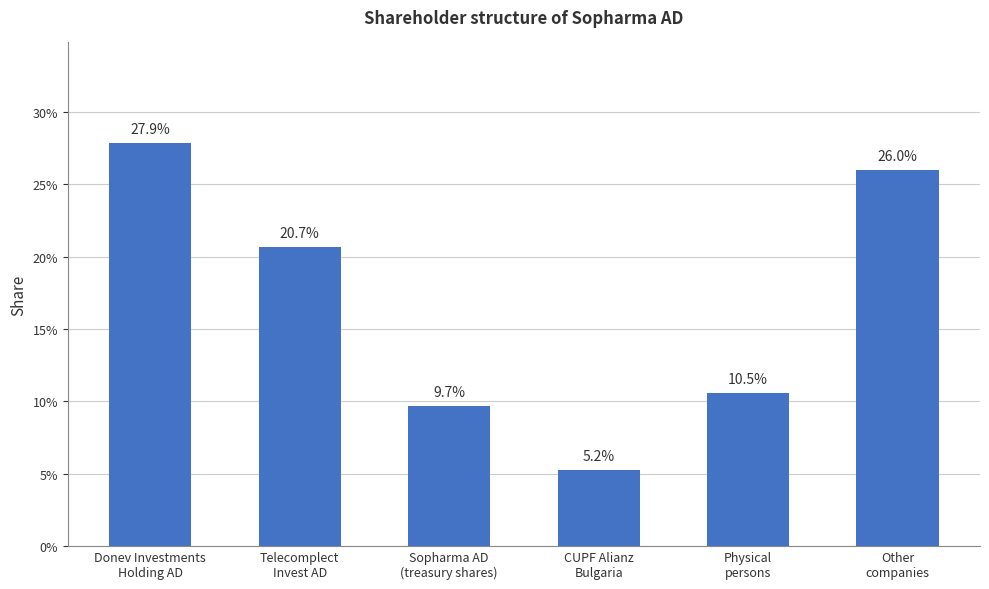

The value at Donev Investments
Holding AD is 0.3. True or false?

True